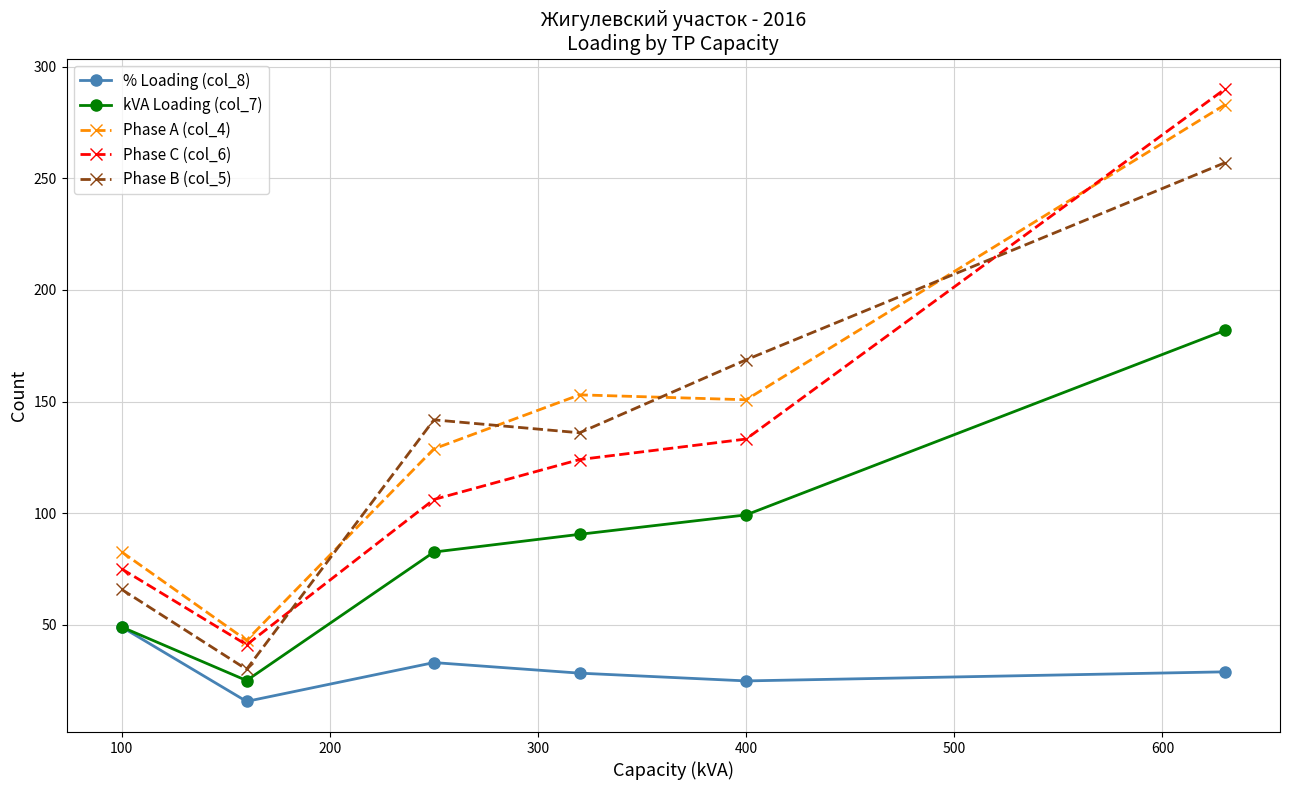

What are all the series names shown in the legend?

% Loading (col_8), kVA Loading (col_7), Phase A (col_4), Phase C (col_6), Phase B (col_5)